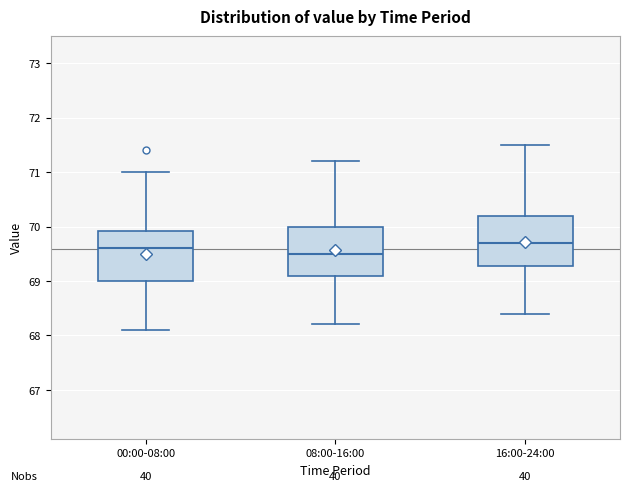

Reading left to right, read every box against the y-axis: the position of its median line, the range the box covers, and the ends of its whiskers. The values are not printed on the chart, so give them approximately, as read against the axis.

00:00-08:00: median 69.6, box 69.0 to 69.9, whiskers 68.1 to 71.0
08:00-16:00: median 69.5, box 69.1 to 70.0, whiskers 68.2 to 71.2
16:00-24:00: median 69.7, box 69.3 to 70.2, whiskers 68.4 to 71.5